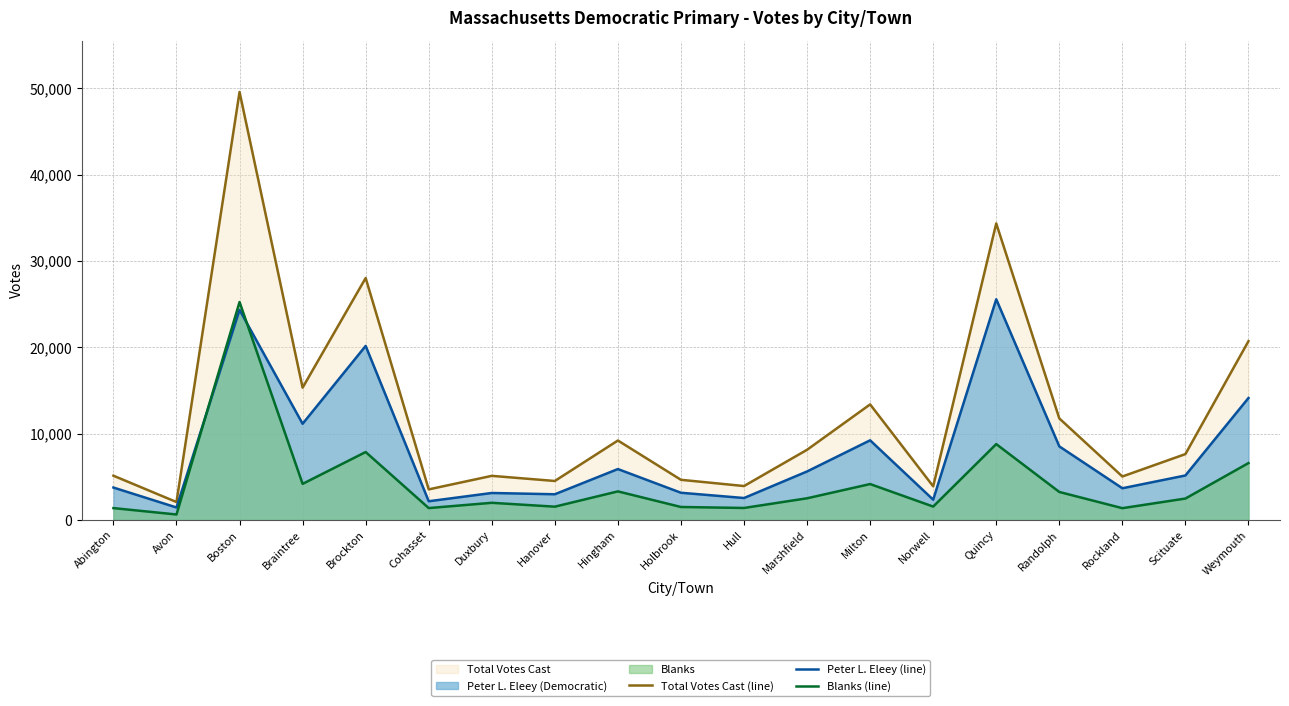

Which label corresponds to the largest value in the chart?

Boston